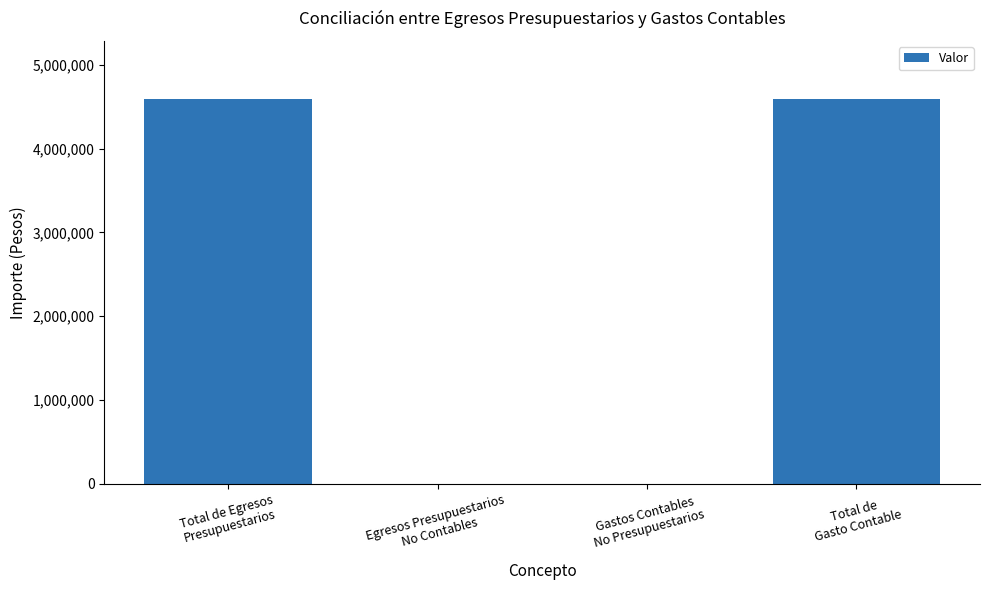

What is the greatest value displayed?

4598480.6